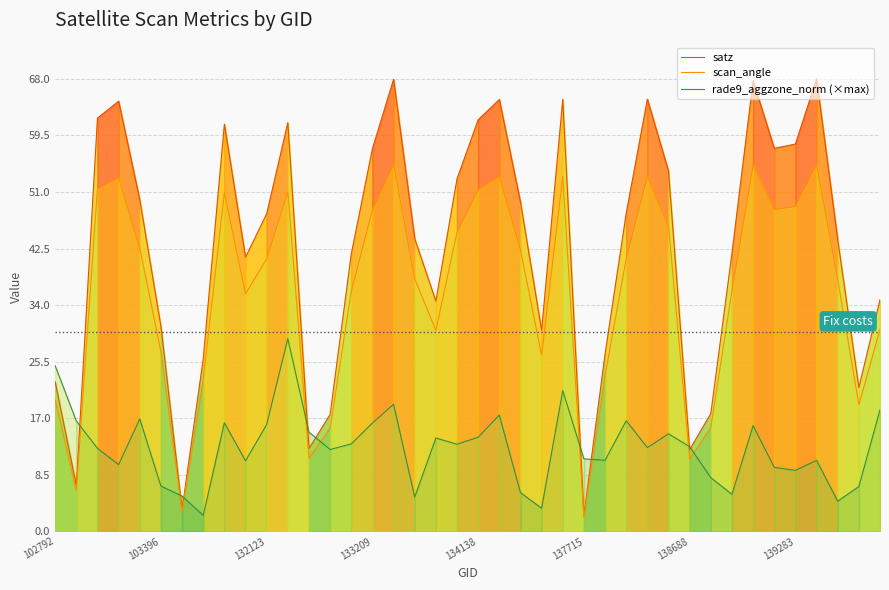

At how many categories does at least one series exceed 3?

40